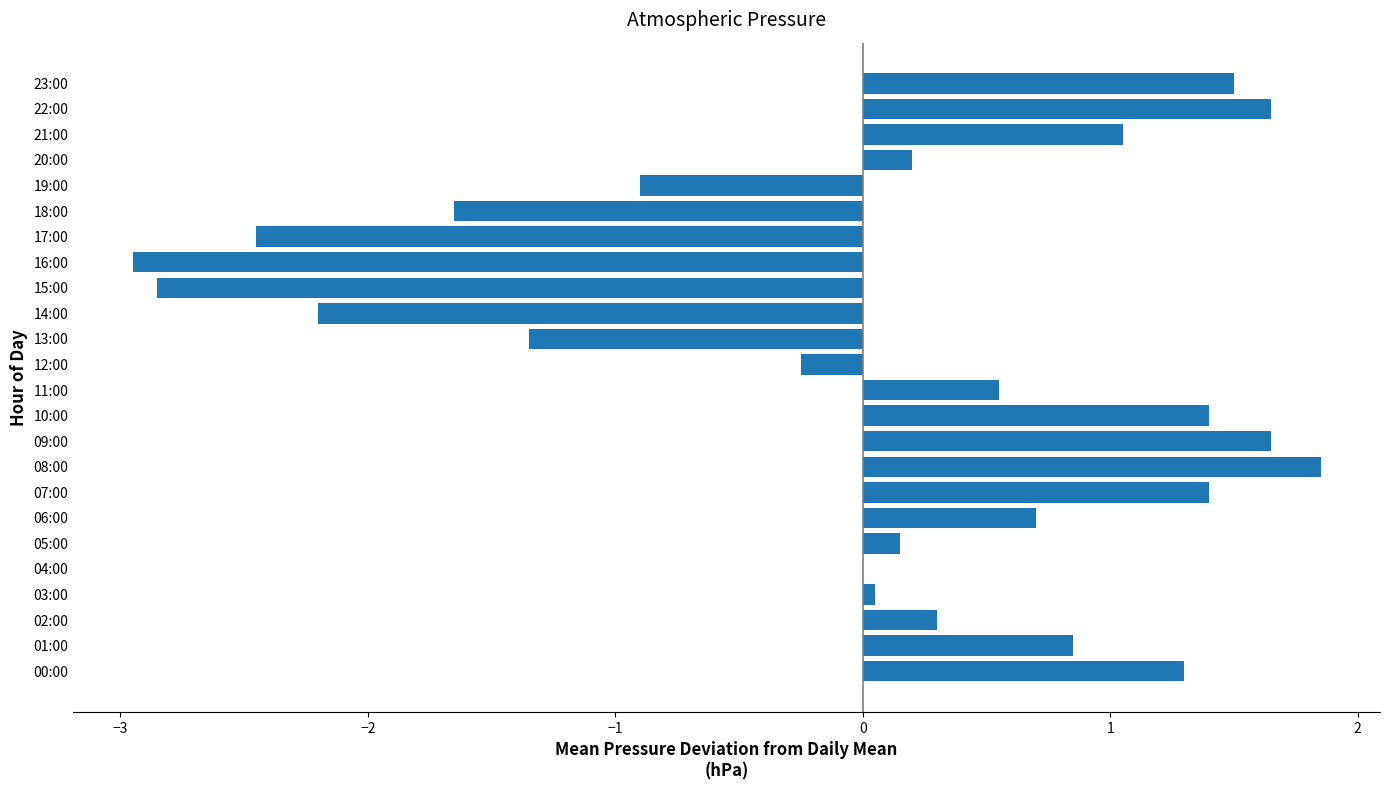

Is it true that the value at 12:00 is -0.2?

True